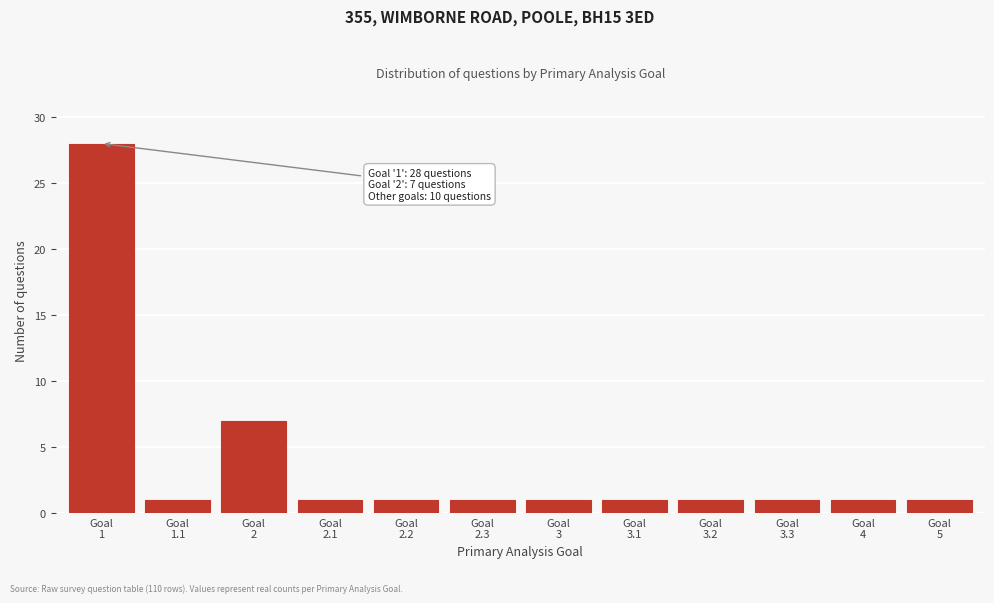

Reading right to left, extract all data points from this chart.

1	1	1	1	1	1	1	1	1	7	1	28